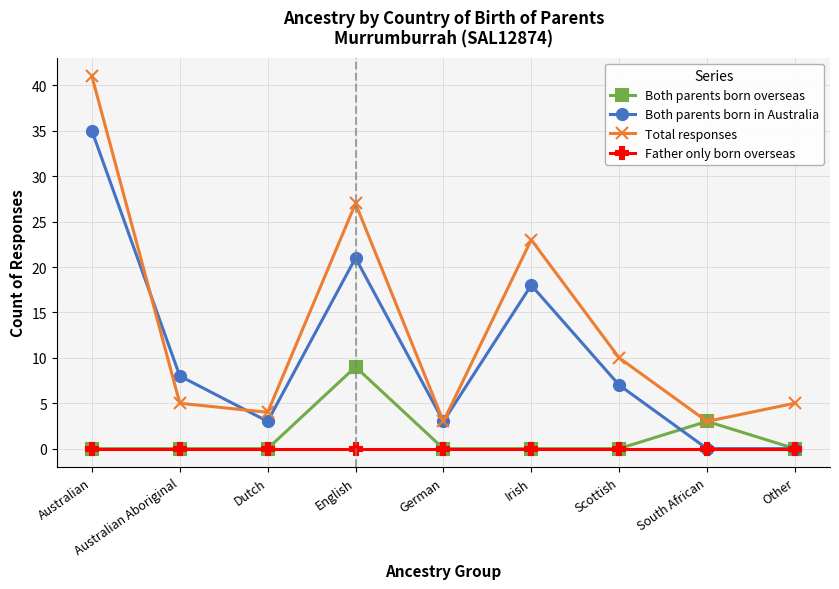

At which category does the chart reach its peak across all series?

Australian